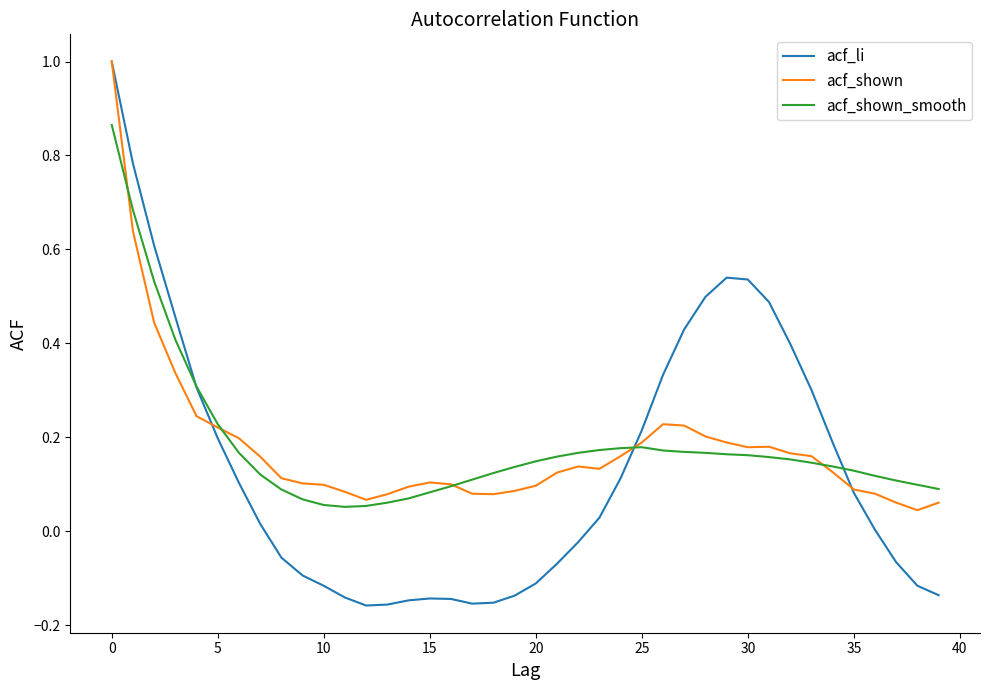

What is the greatest value displayed?

1.0